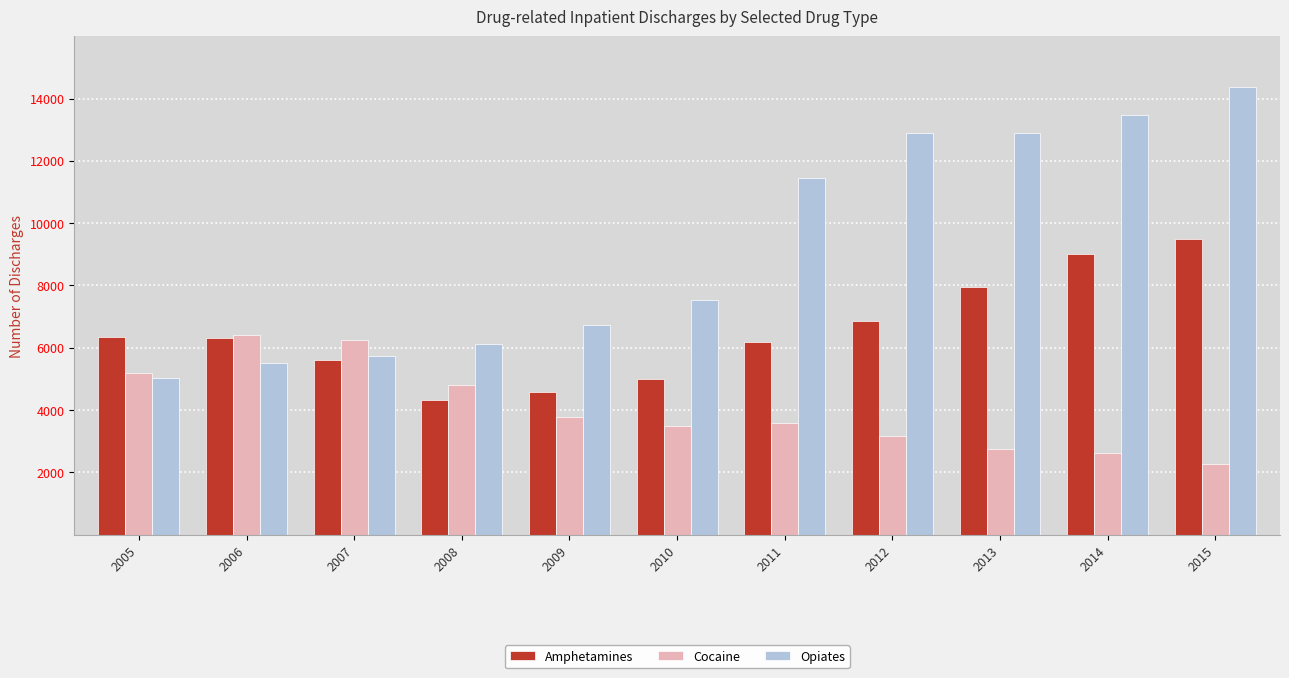

Which series changed the most between 2008 and 2013?

Opiates